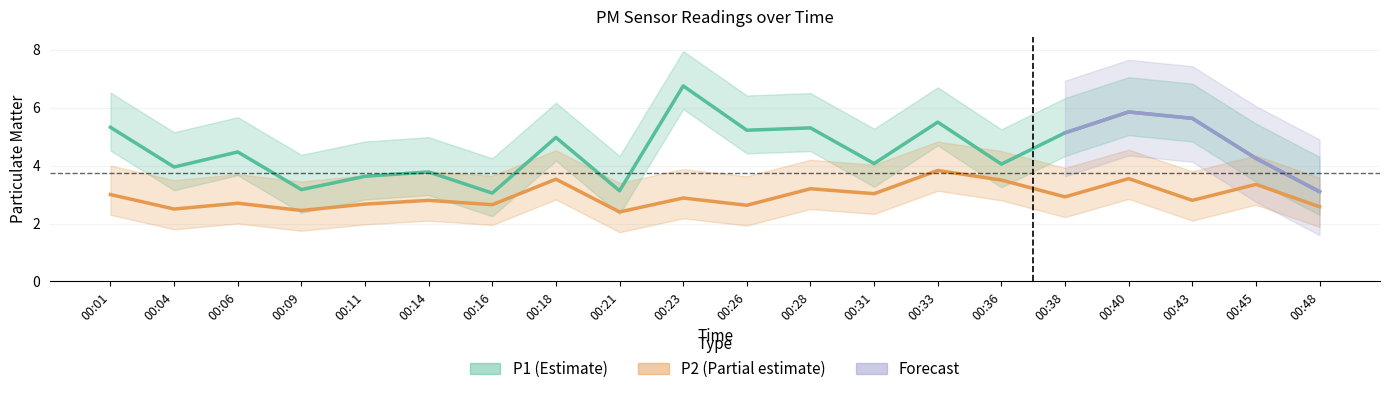

Rank the series at 00:11 from highest to lowest value.

P1, P2